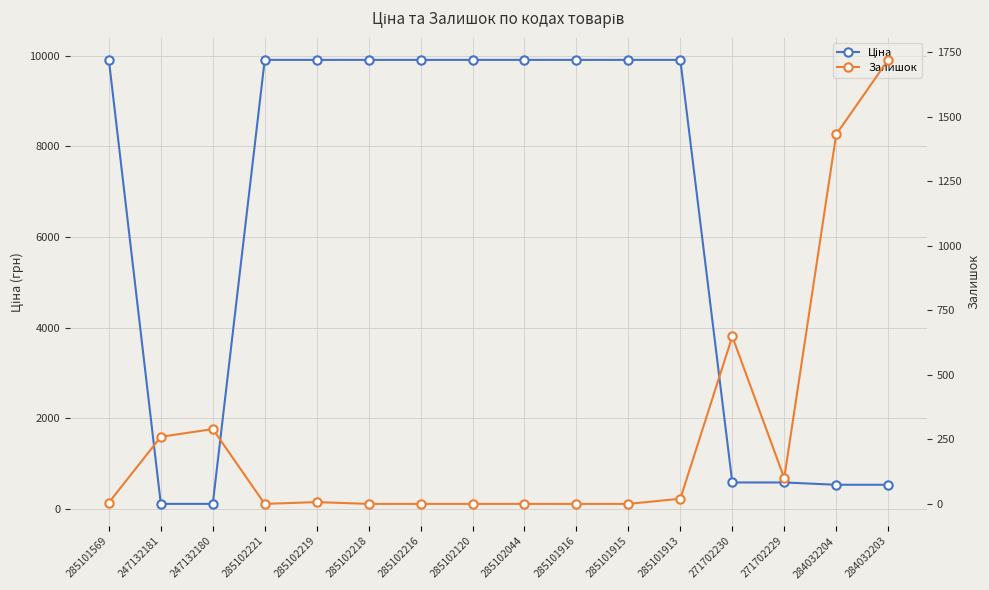

Rank the series at 285101913 from lowest to highest value.

Залишок, Ціна